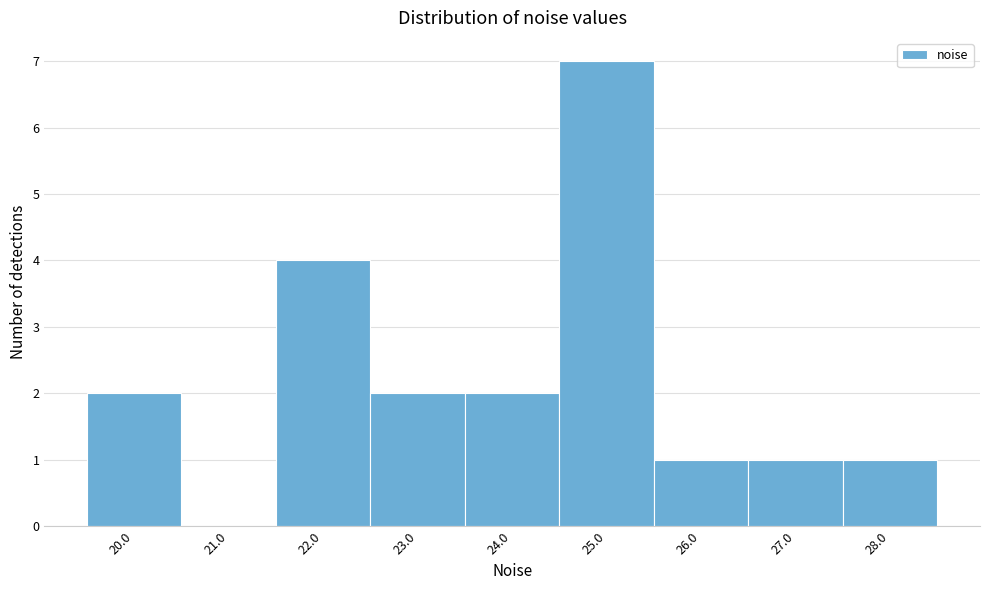

Reading right to left, what are all the values shown in this chart?

28.0=1	27.0=1	26.0=1	25.0=7	24.0=2	23.0=2	22.0=4	21.0=0	20.0=2